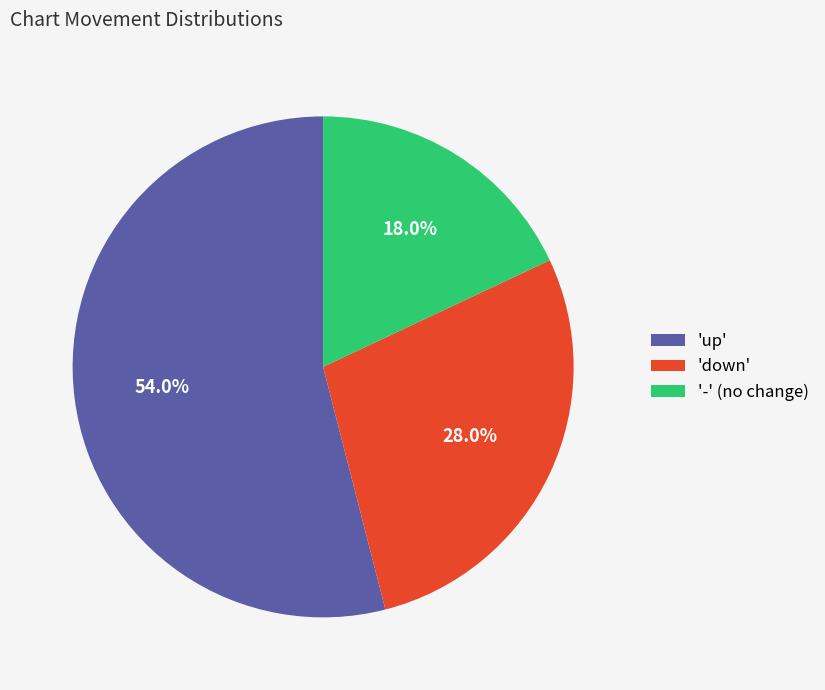

Is '-' (no change) the majority of the pie?

No